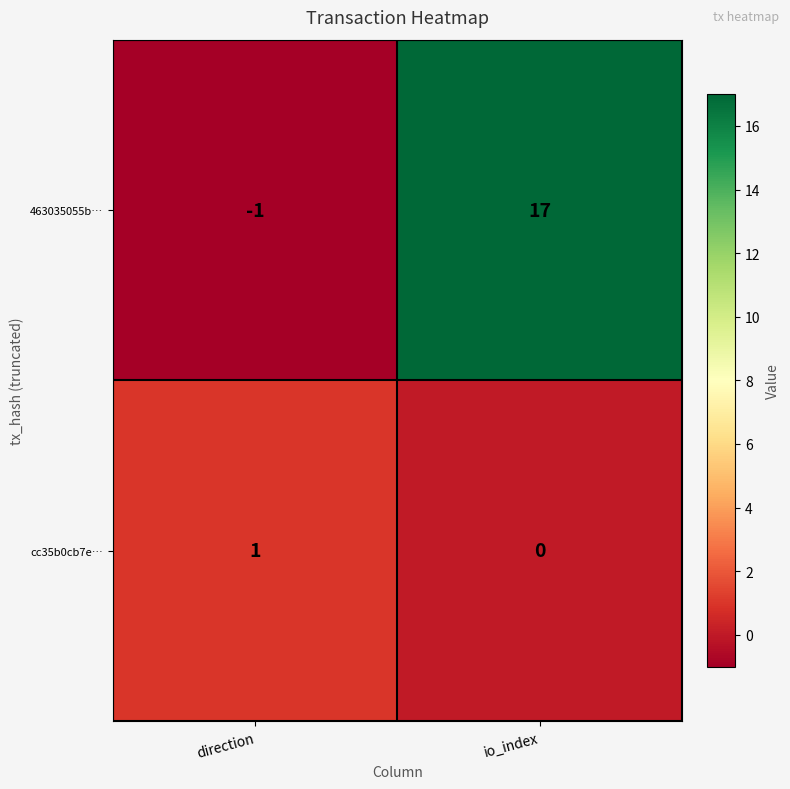

What is the smallest value displayed?

-1